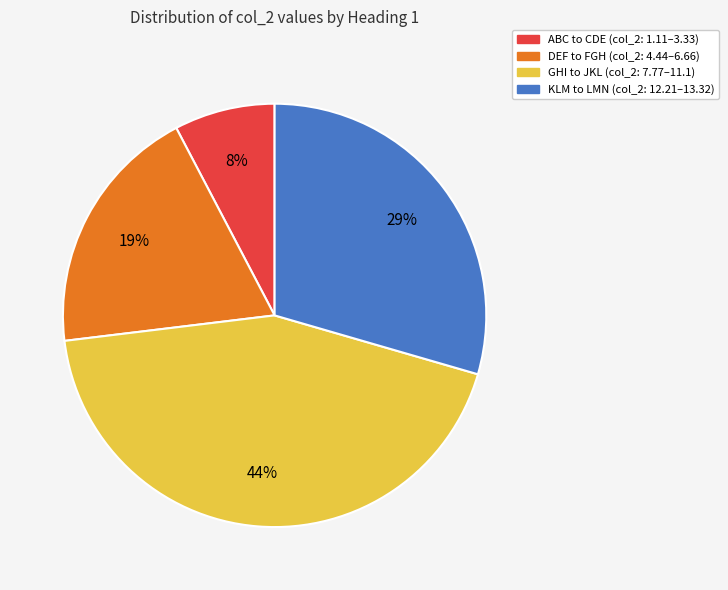

Between ABC to CDE (col_2: 1.11–3.33) and KLM to LMN (col_2: 12.21–13.32), which is larger?

KLM to LMN (col_2: 12.21–13.32)